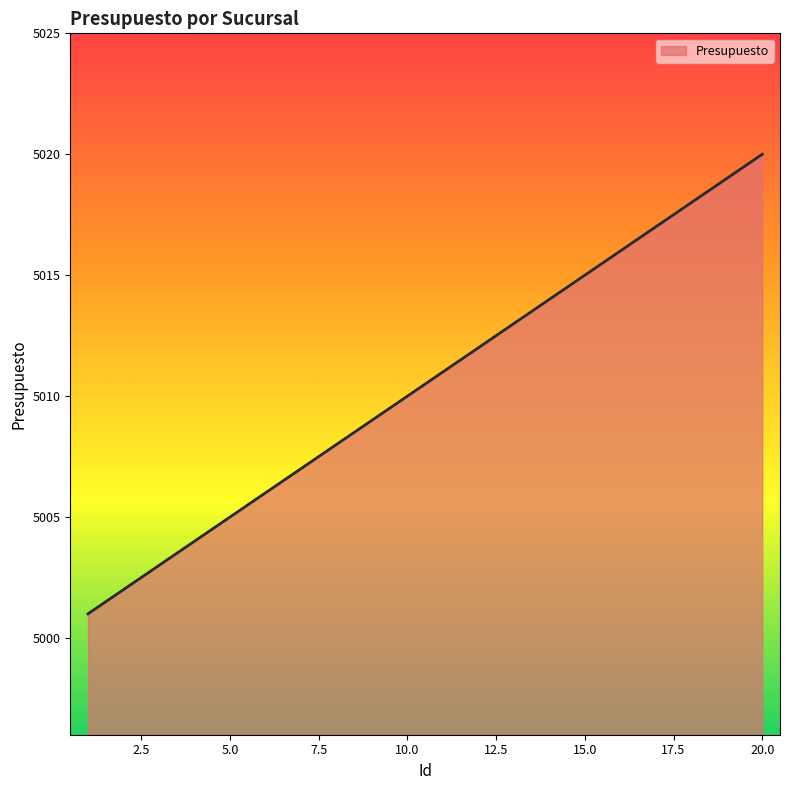

What is the greatest value displayed?

5020